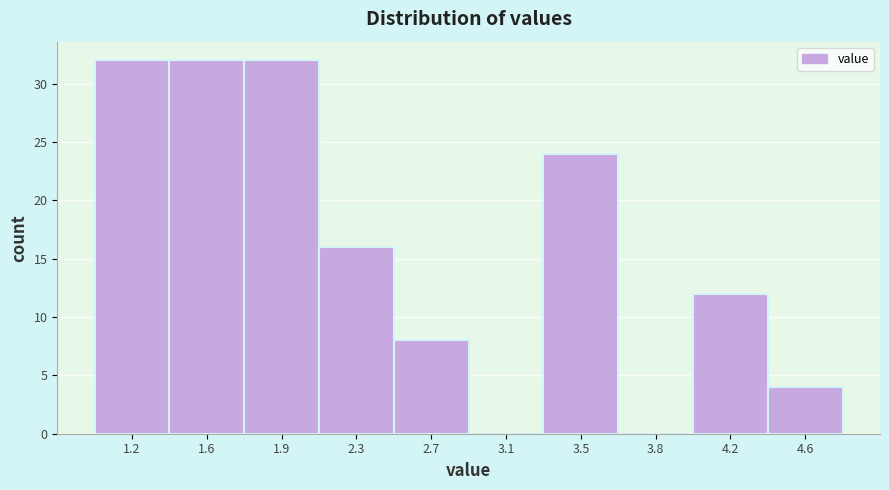

Reading left to right, extract all data points from this chart.

1.2=32	1.6=32	1.9=32	2.3=16	2.7=8	3.1=0	3.5=24	3.8=0	4.2=12	4.6=4